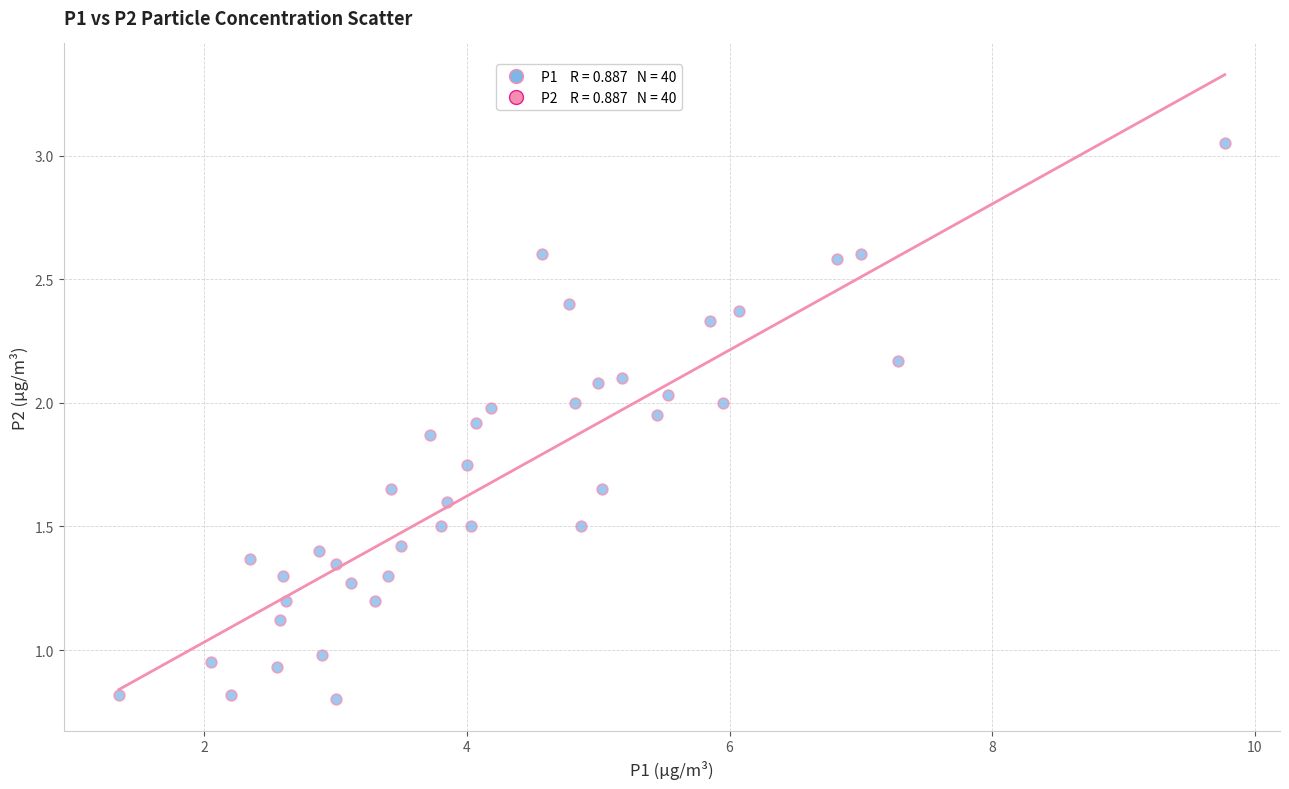

What is the range of X values (max minus min)?

8.4